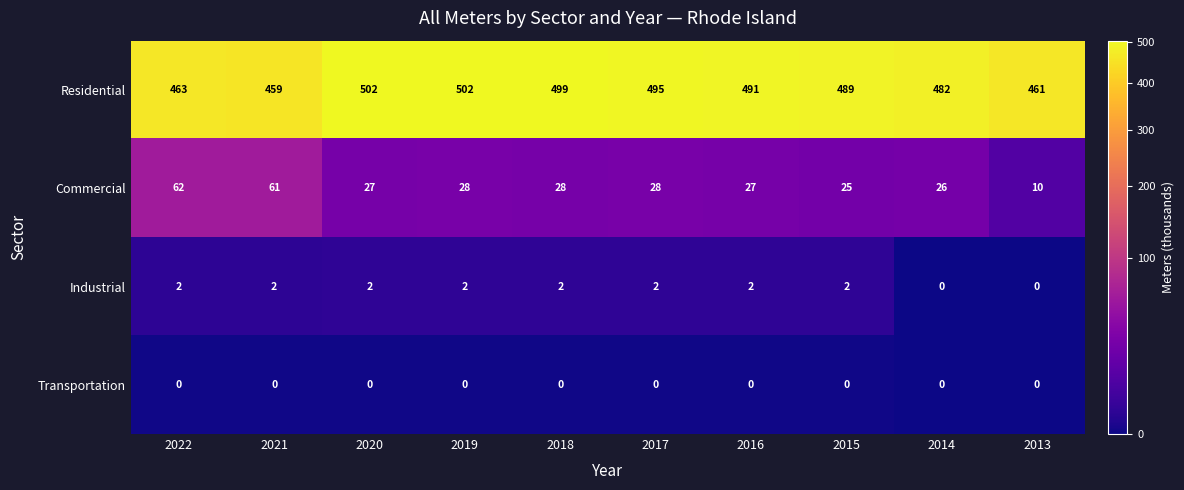

What is the maximum value for Commercial?

62